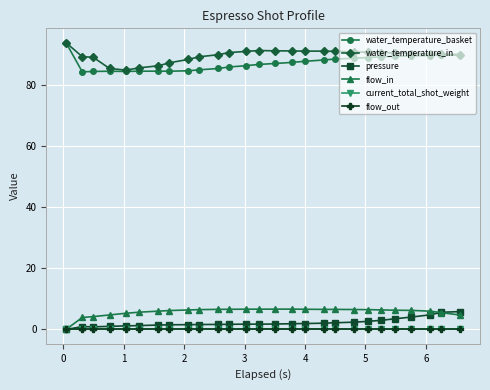

Does the chart have visible grid lines?

Yes